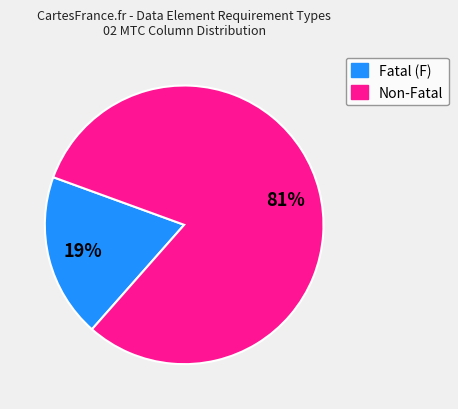

Is there any slice that represents more than half of the pie?

Yes